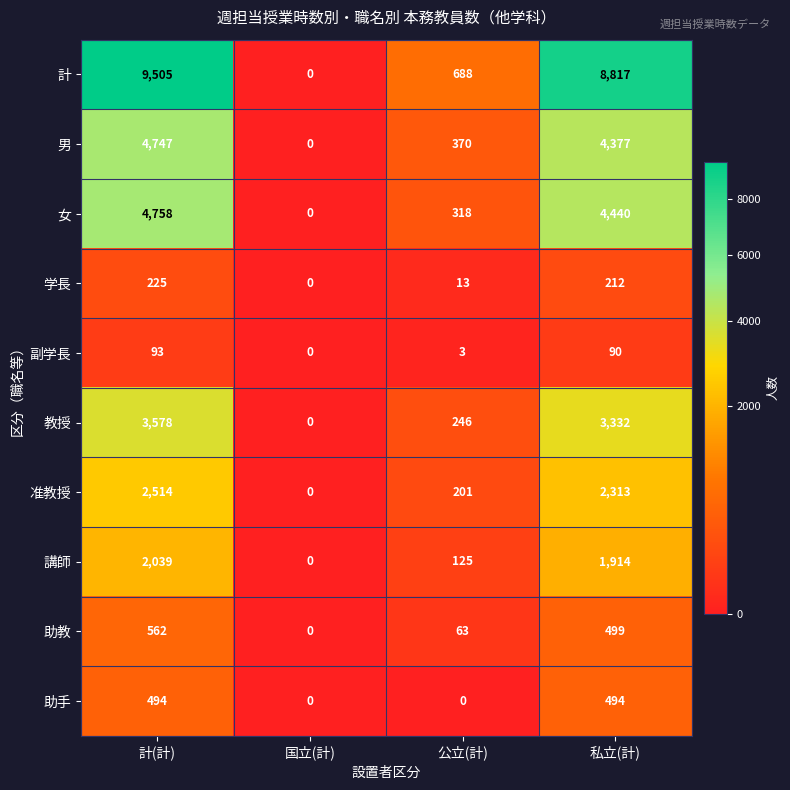

What is the difference between the maximum and minimum values in the 助教 series?

562